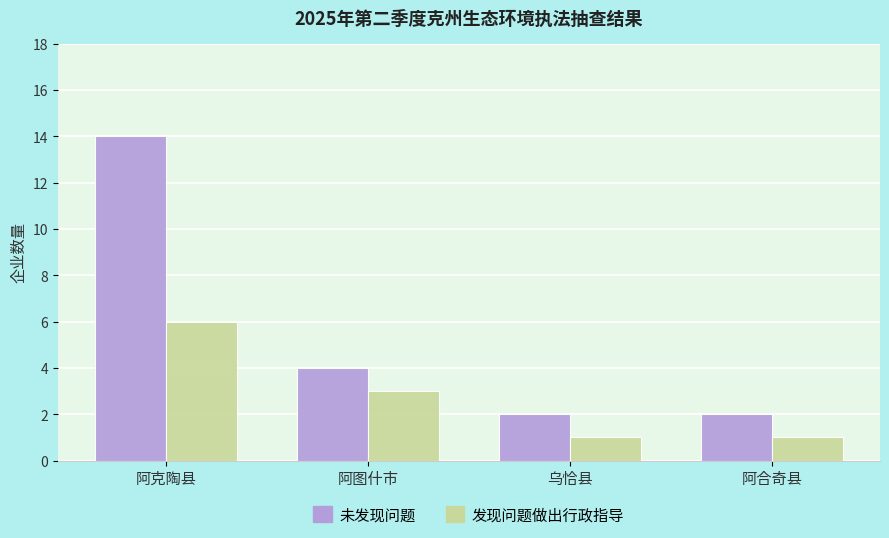

Which series changed the most between 阿克陶县 and 阿图什市?

未发现问题